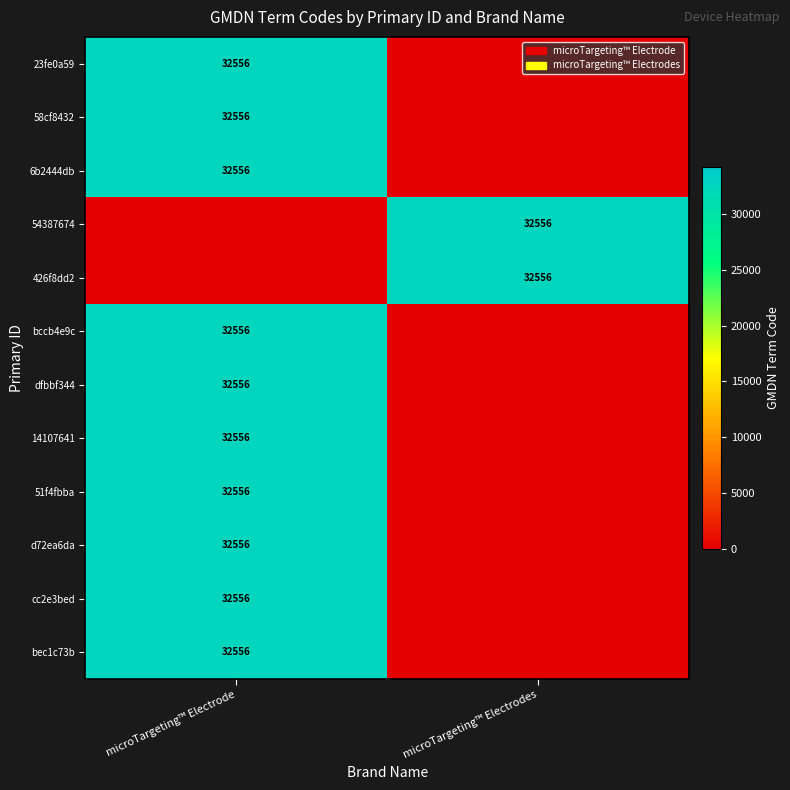

At which category is the sum across all series the highest?

microTargeting™ Electrode